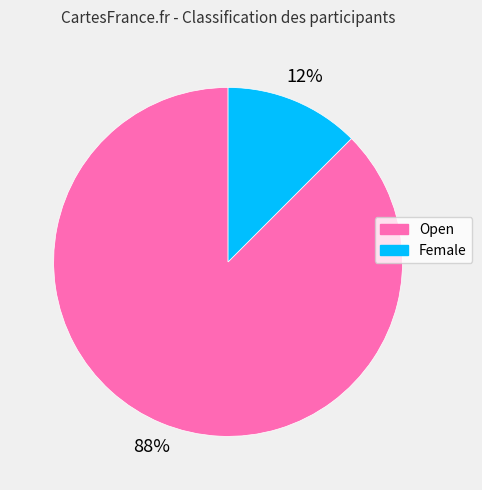

Between Female and Open, which is larger?

Open